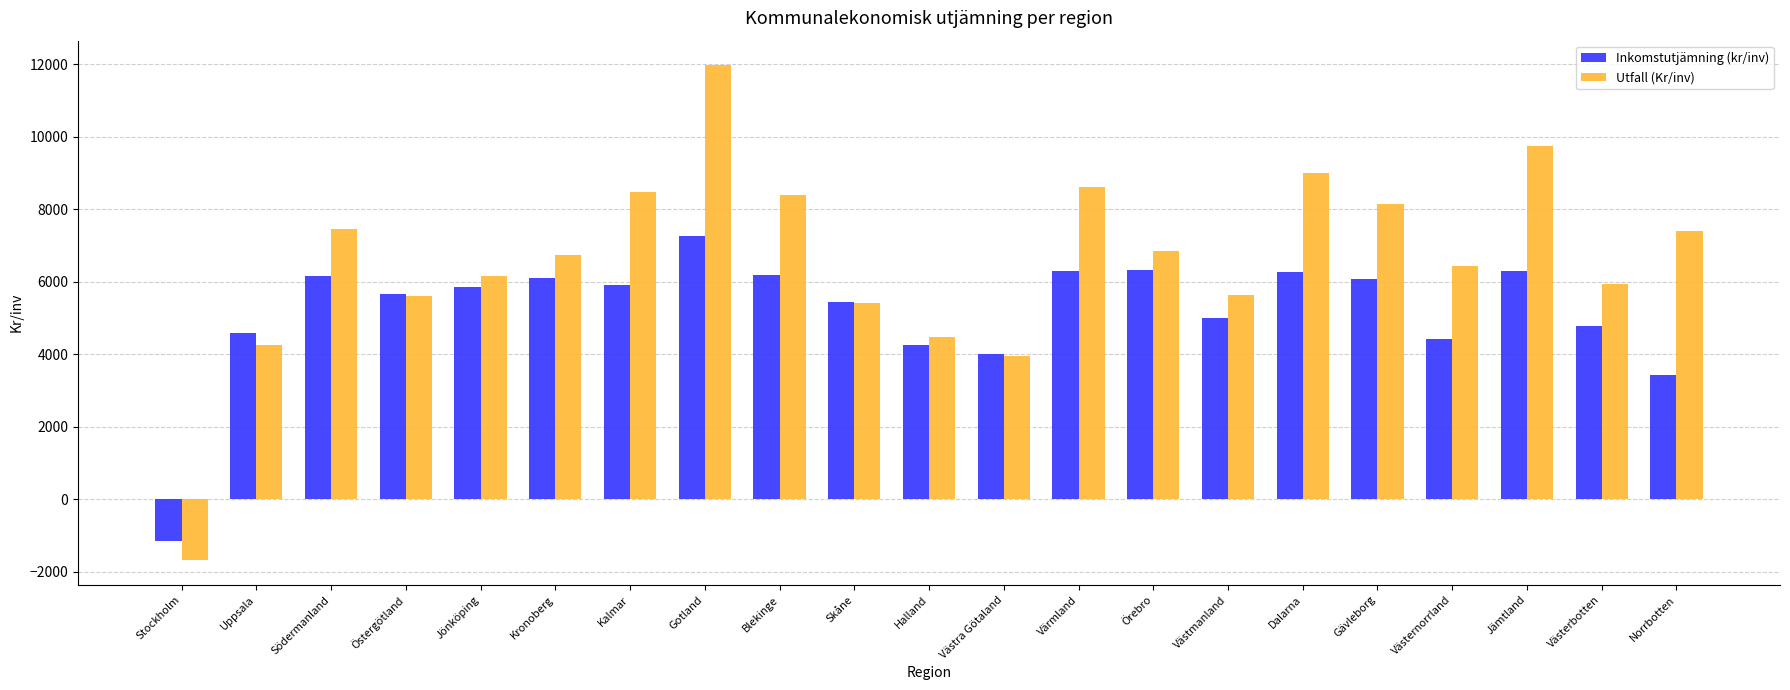

What is the difference between the highest and lowest values at Västmanland?

642.9